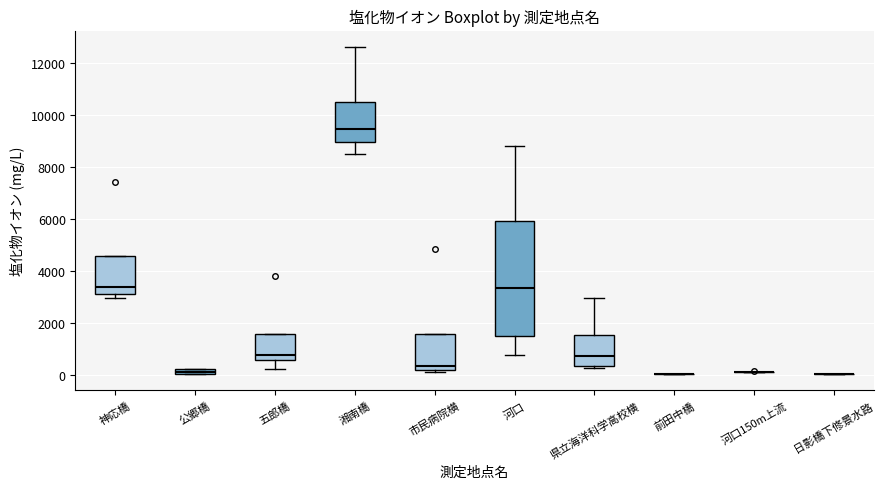

Comparing the boxes themselves (not the whiskers), which one is the tallest?

河口